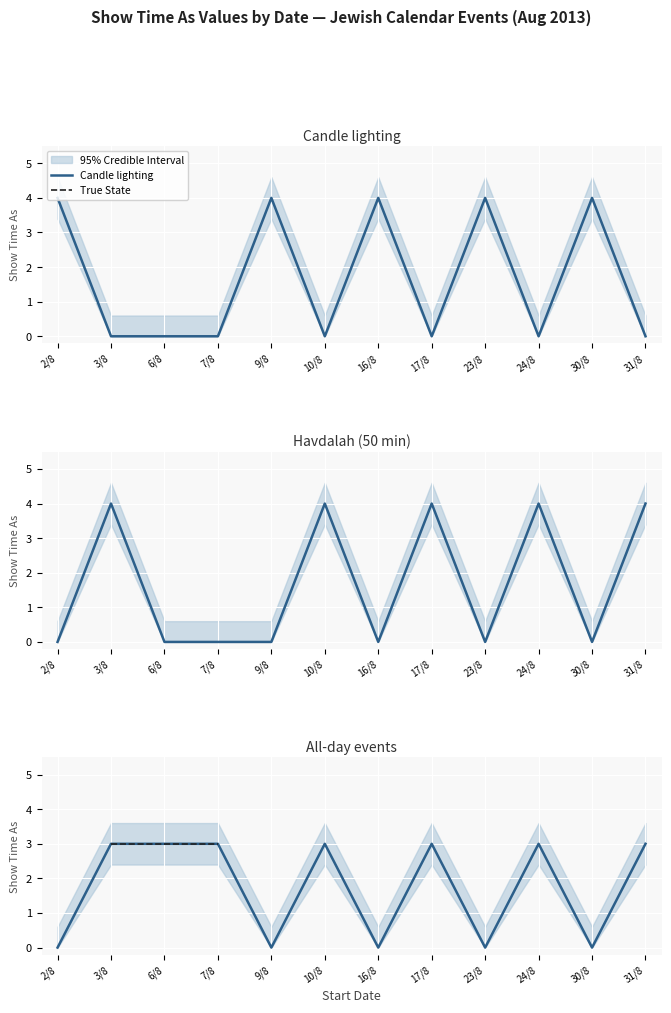

List the labels in order of Havdalah (50 min) value, smallest first.

2/8, 6/8, 7/8, 9/8, 16/8, 23/8, 30/8, 3/8, 10/8, 17/8, 24/8, 31/8